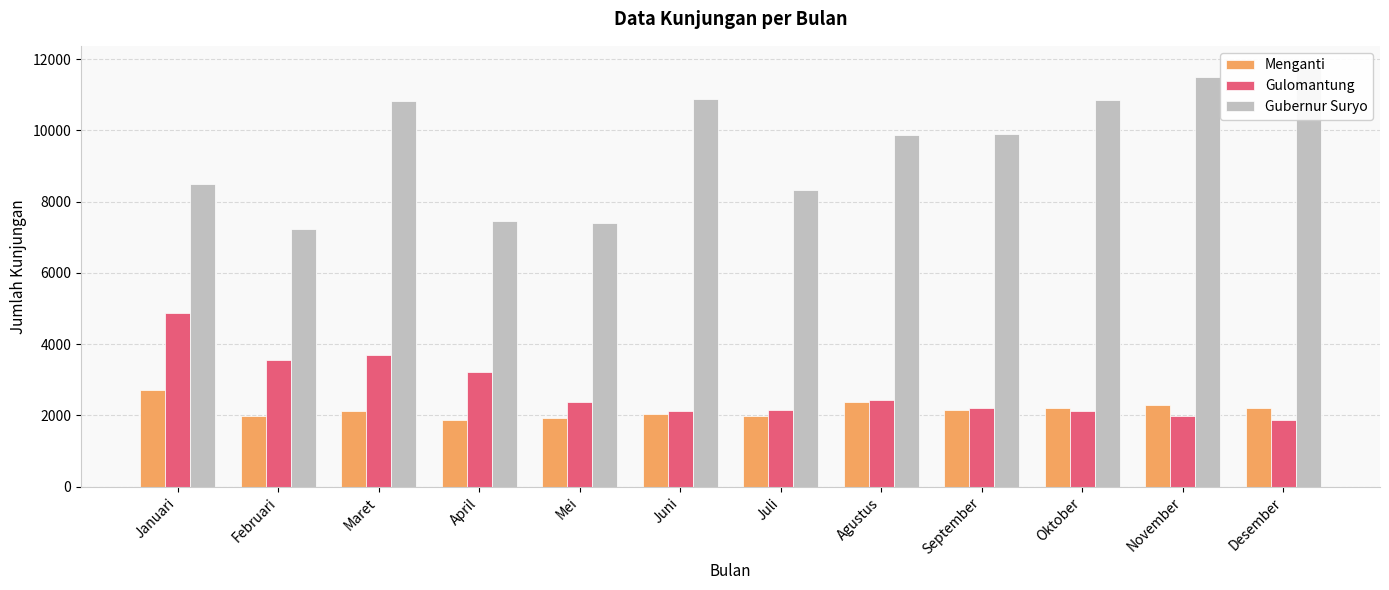

Between Mei and Oktober, which is larger?

Oktober